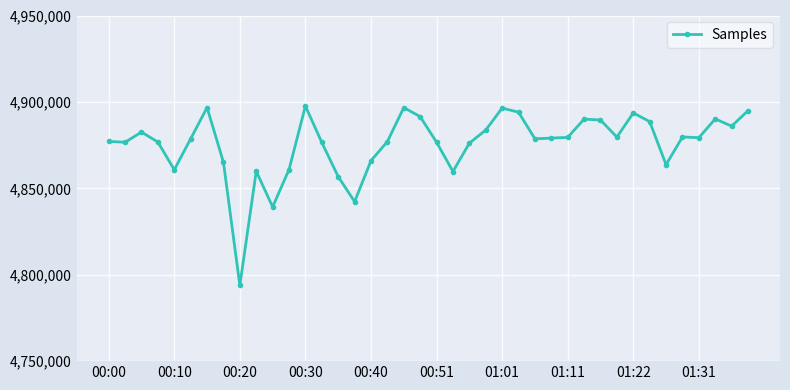

What is the difference between the maximum and minimum values?

103806